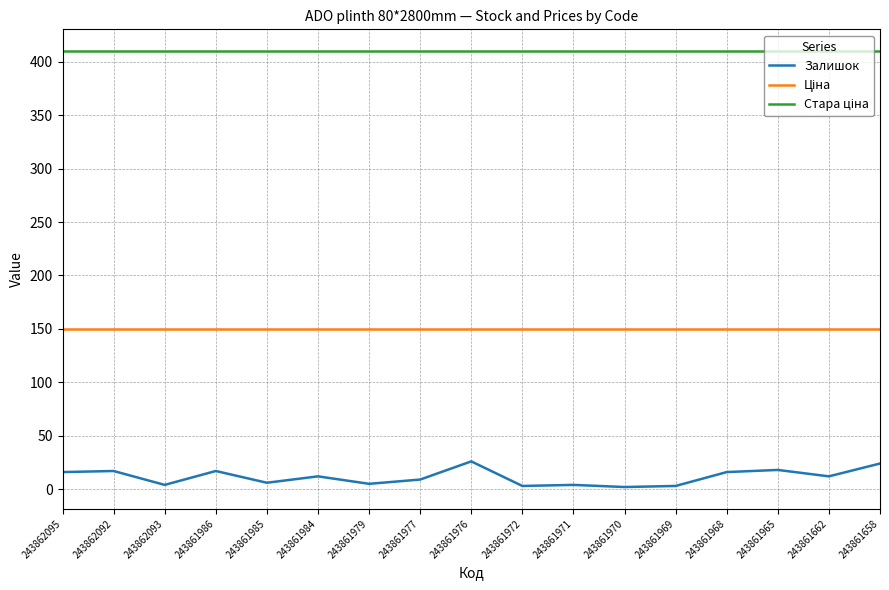

What is the maximum value for Залишок?

26.0